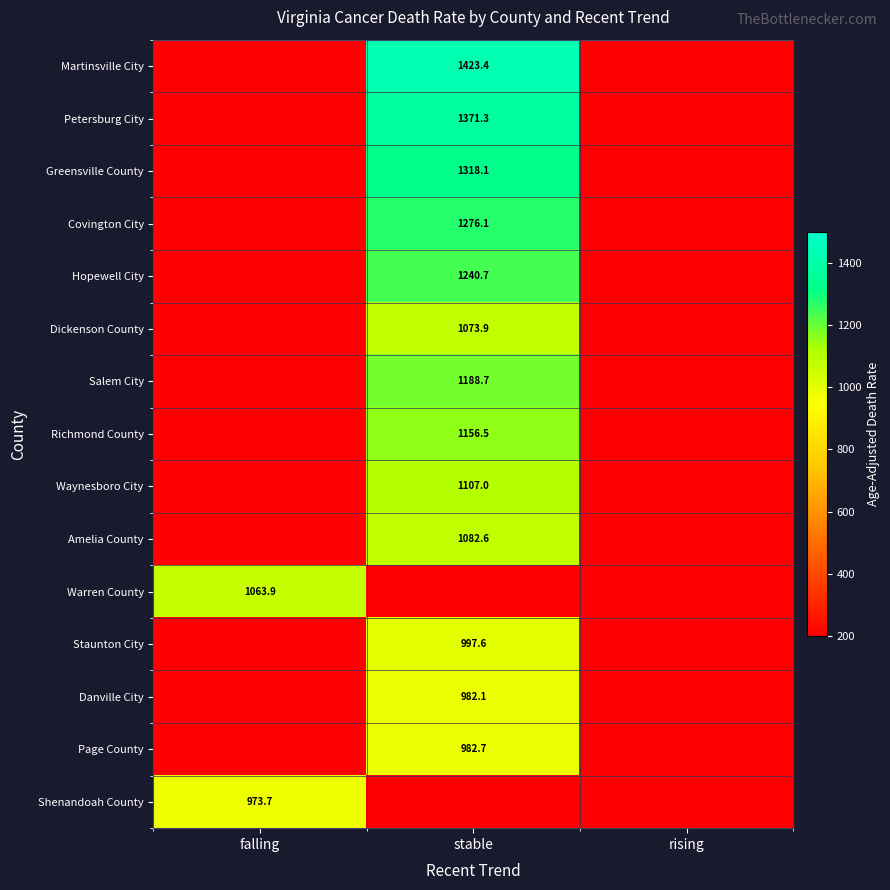

At which category is the sum across all series the highest?

stable